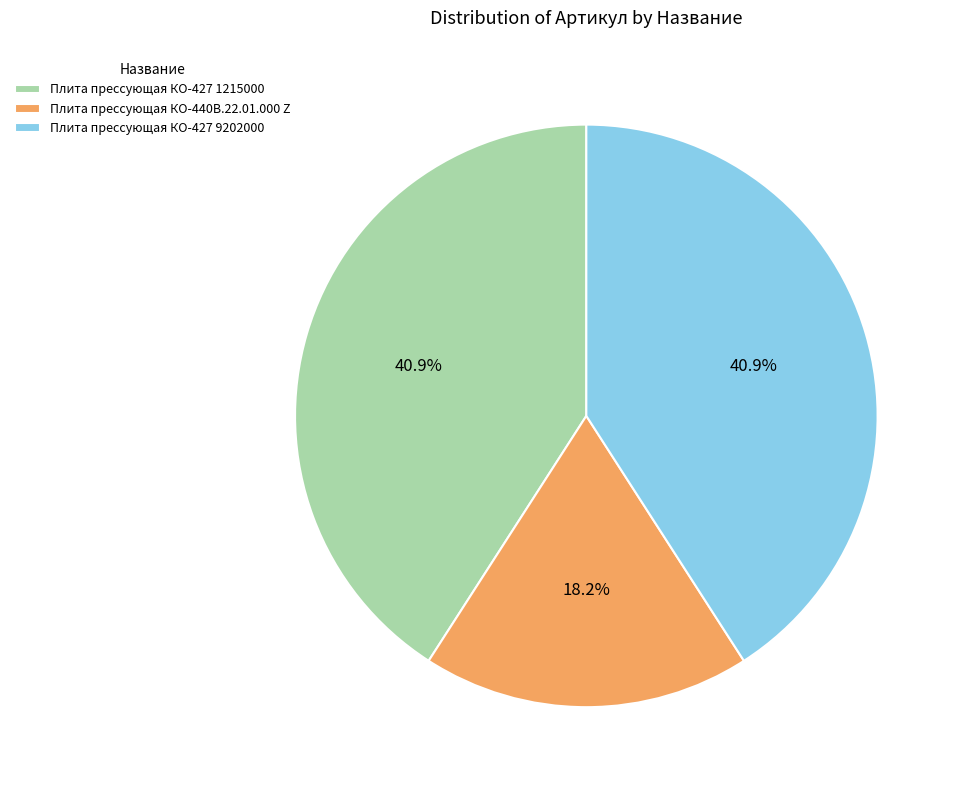

What portion of the pie excludes Плита прессующая КО-427 1215000?

59.1%